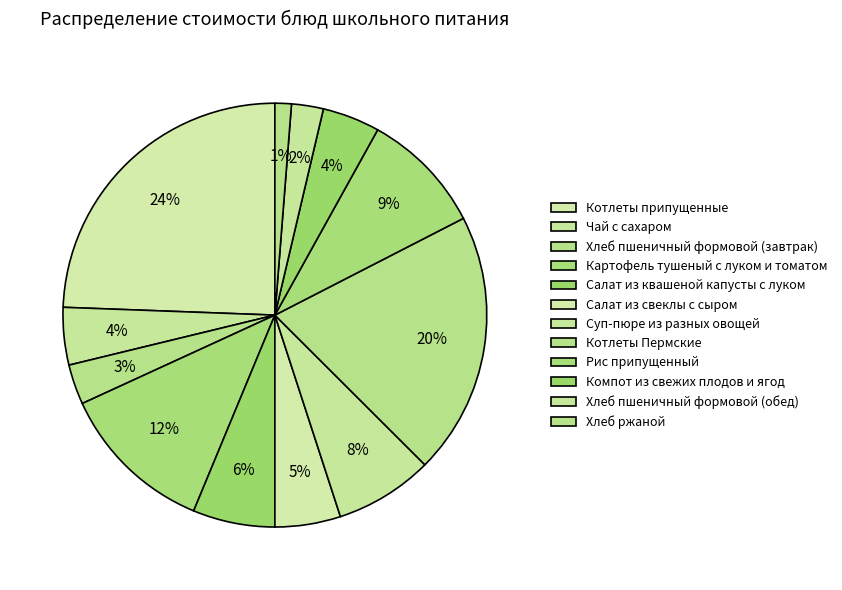

What is the largest slice in the pie chart?

Котлеты припущенные